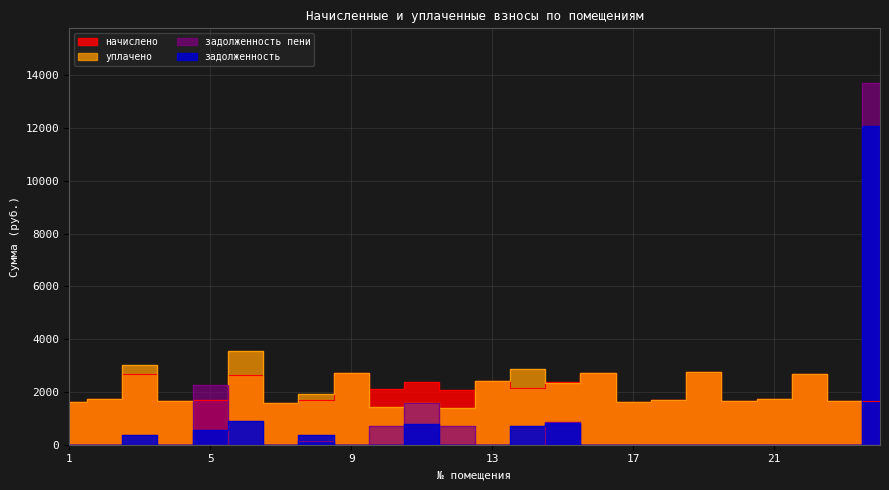

What is the difference between the maximum and minimum values in the начислено series?

1168.8